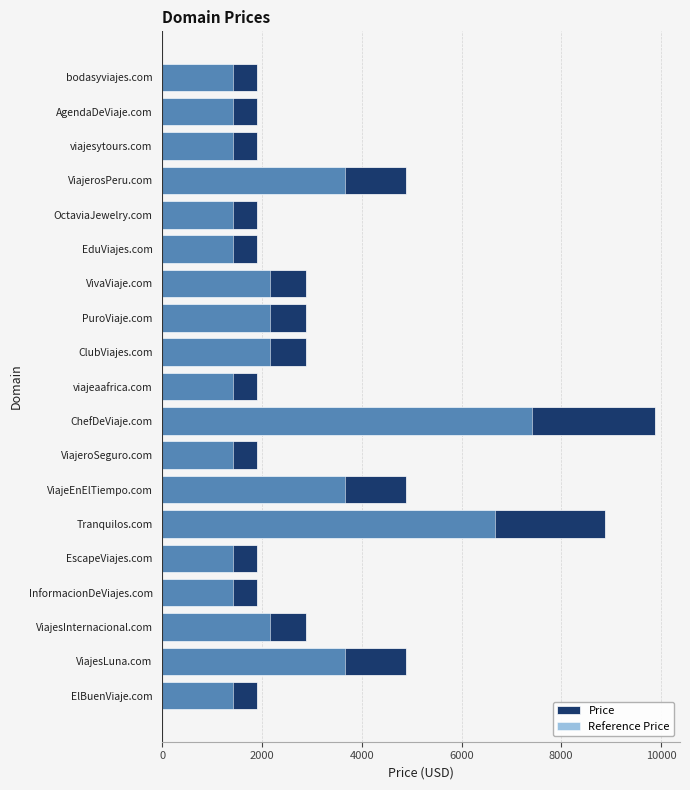

True or false: Reference Price has a value of 1416 at bodasyviajes.com.

True